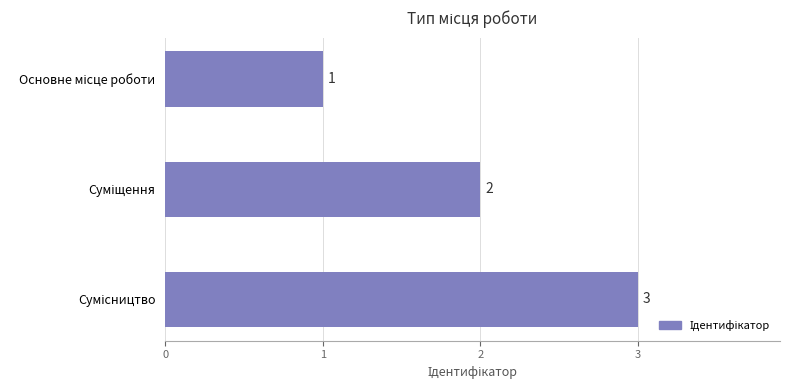

What is the minimum value shown in the chart?

1